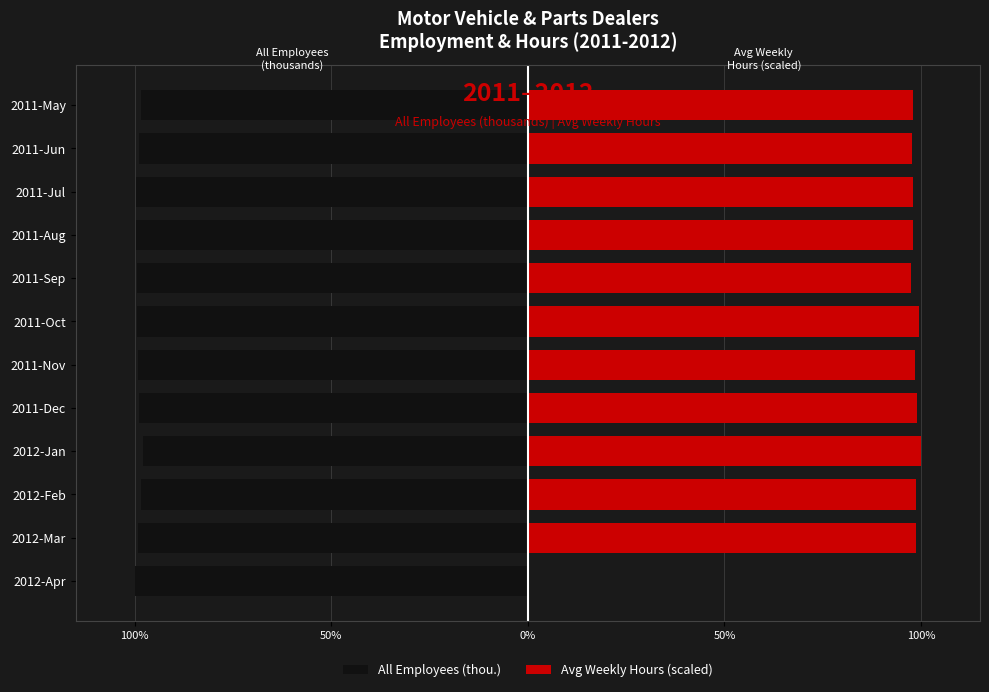

True or false: All Employees (thou.) has a value of -25.7 at 2011-Aug.

False